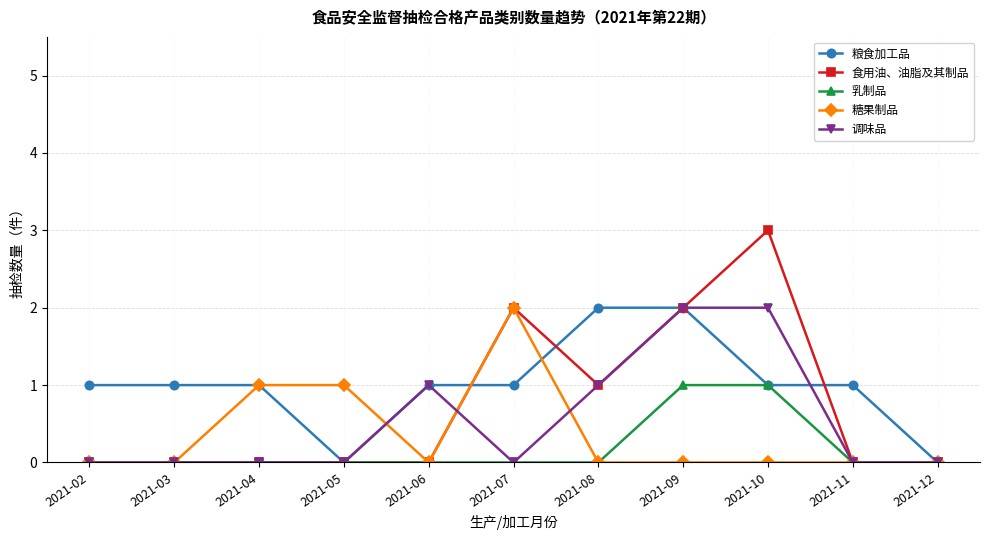

Which series has the widest spread of values?

食用油、油脂及其制品